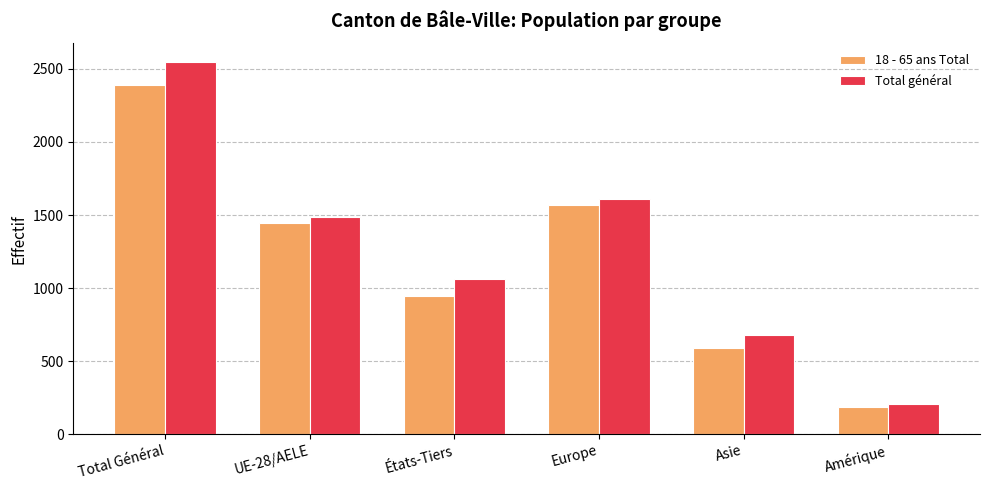

What is the difference between the highest and lowest values at Asie?

92